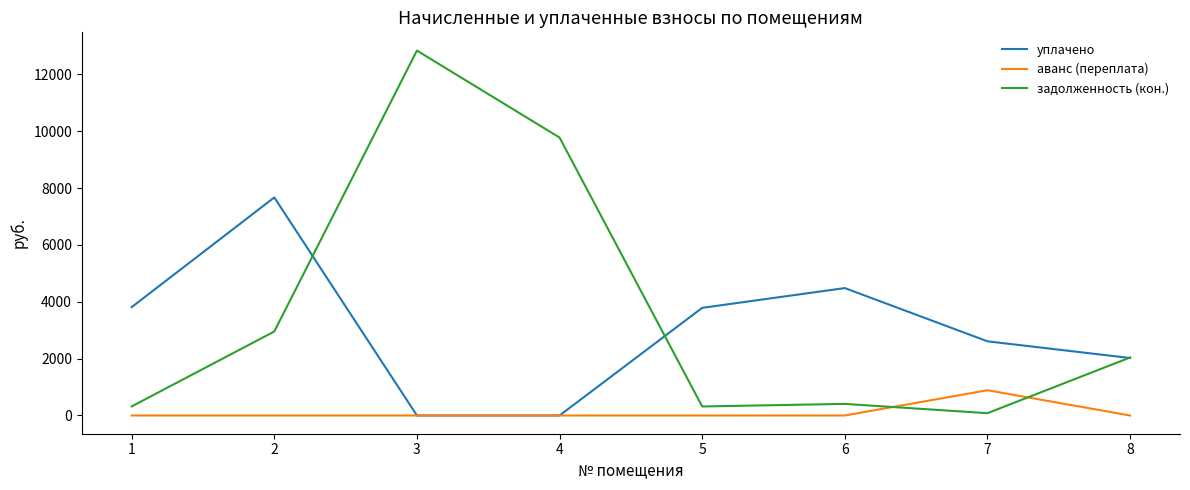

Count the number of categories in the chart.

8